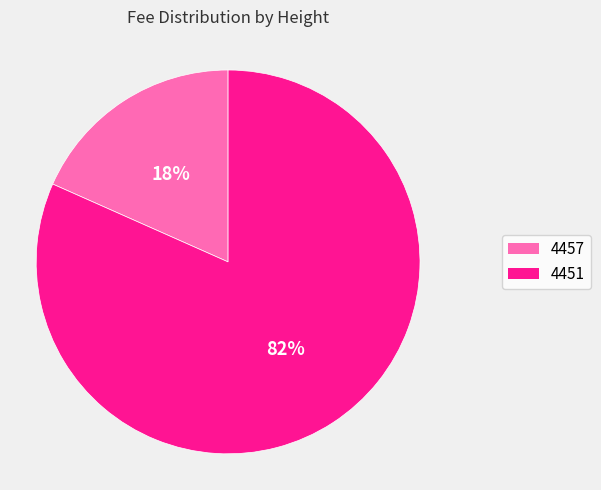

Count the number of slices in the pie.

2